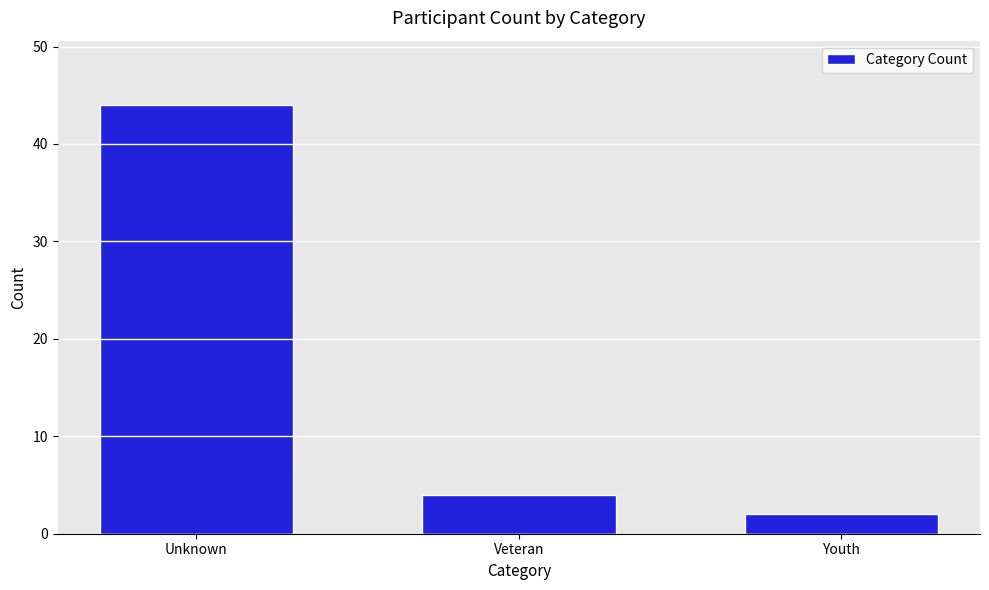

Reading right to left, what are all the values shown in this chart?

Youth=2	Veteran=4	Unknown=44